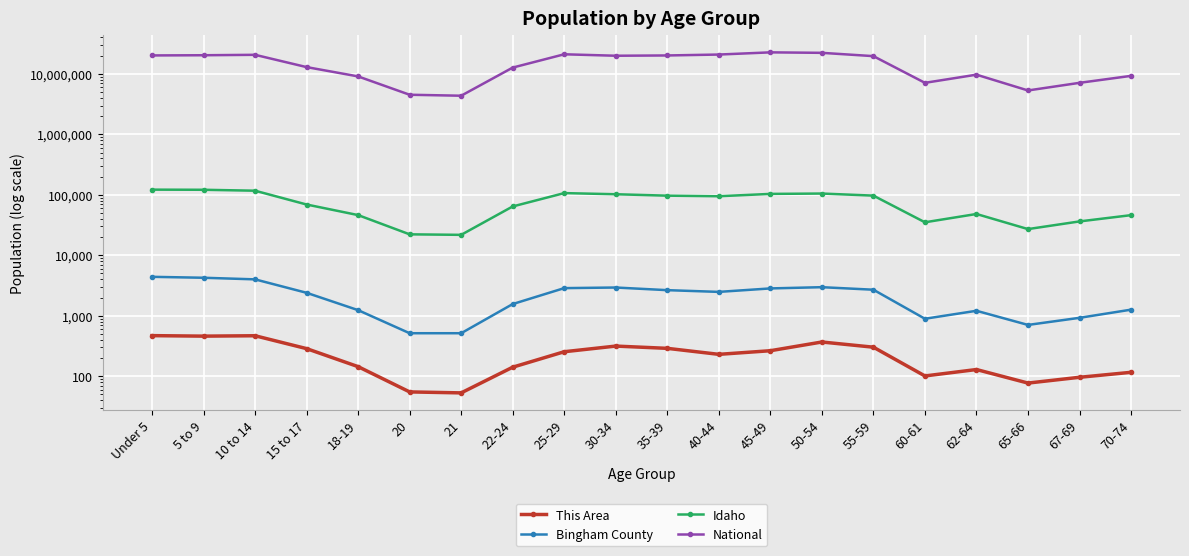

True or false: National has more than 2 points higher than both neighbors.

True